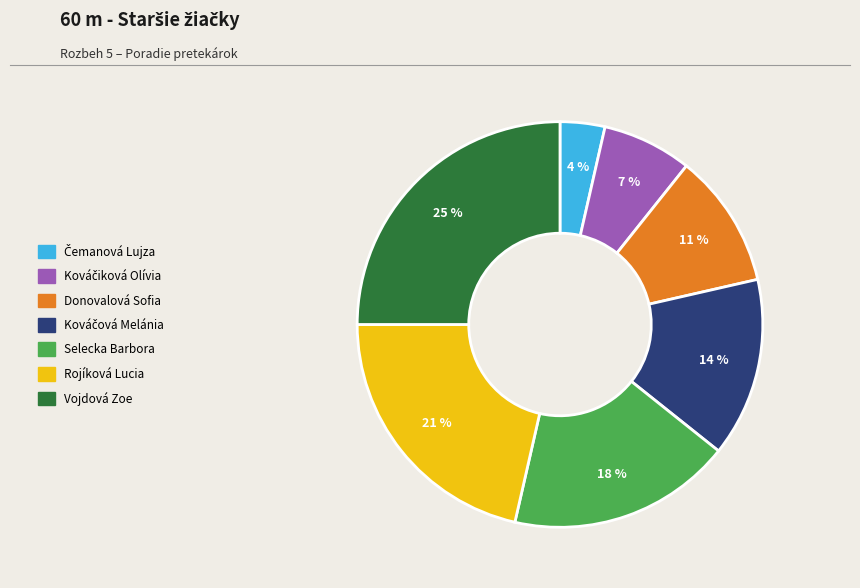

Does Rojíková Lucia represent more than half of the total?

No